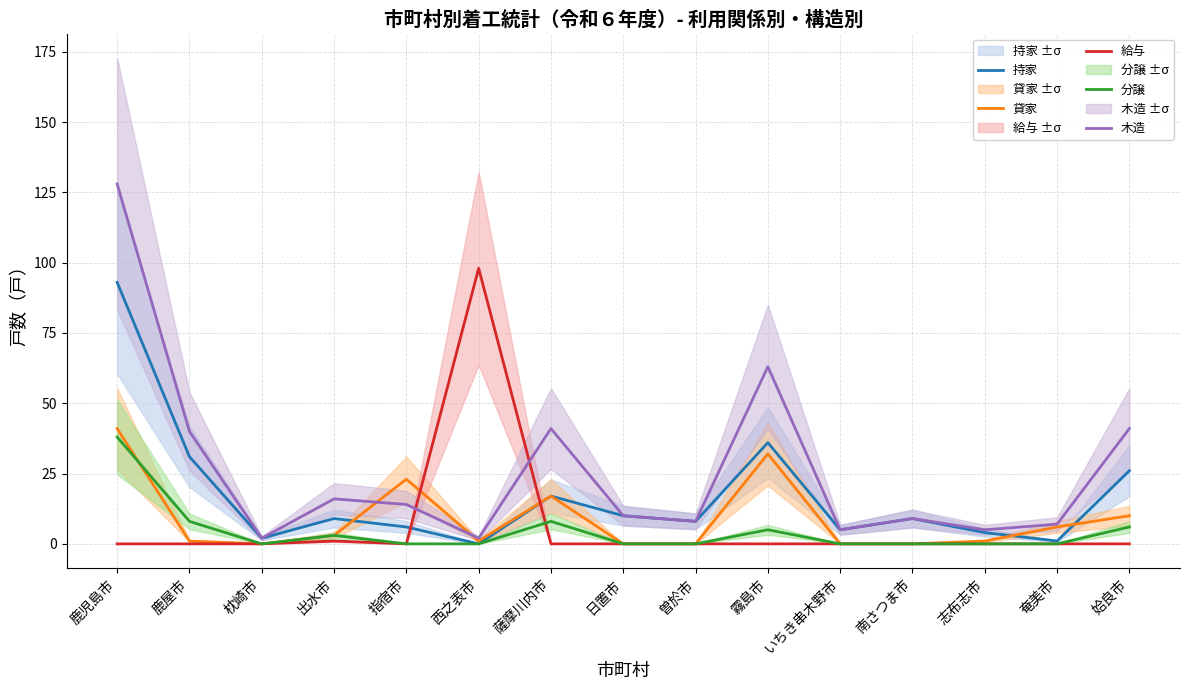

Which category has the highest value in the 給与 series?

西之表市